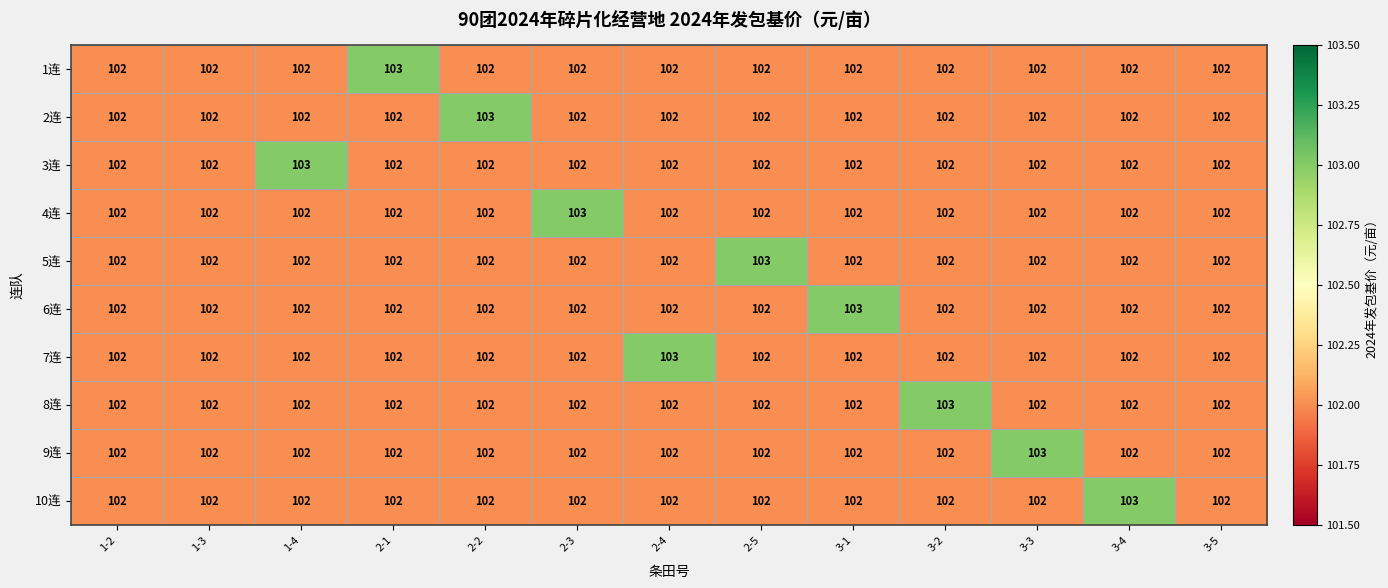

What is the average value of the 1连 series?

102